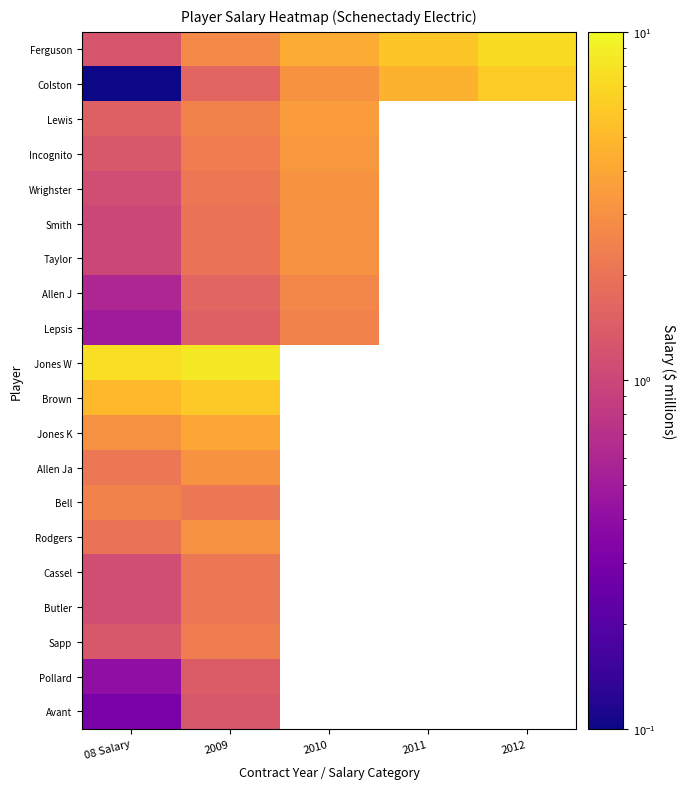

Between 08 Salary and 2009, which is larger?

2009